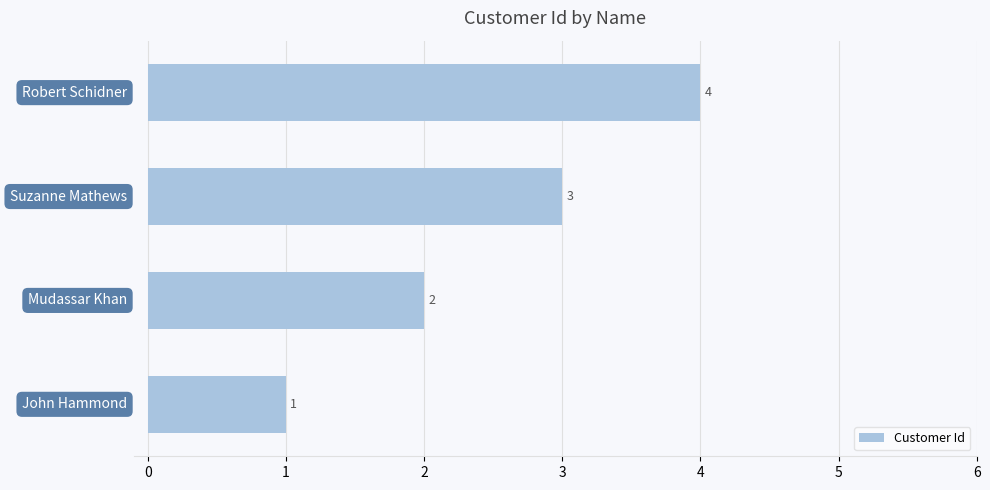

What is the sum of all values?

10